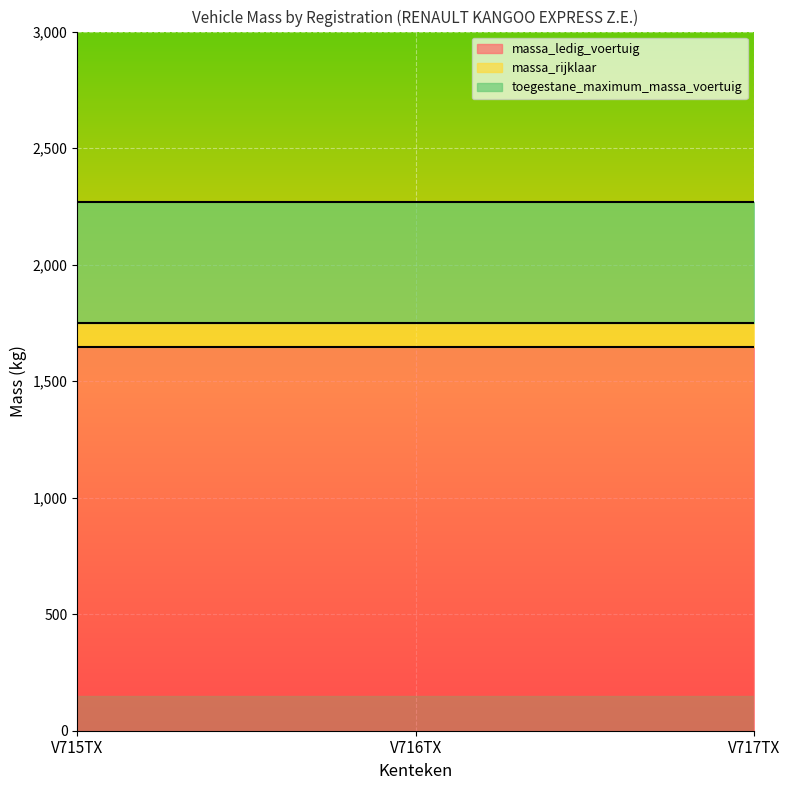

At which category does the chart reach its minimum across all series?

V715TX